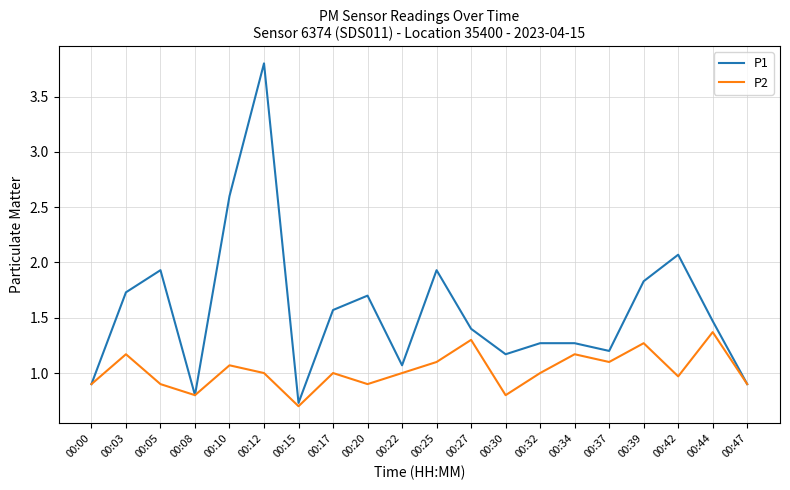

How many interior local valleys does the P2 series have?

6